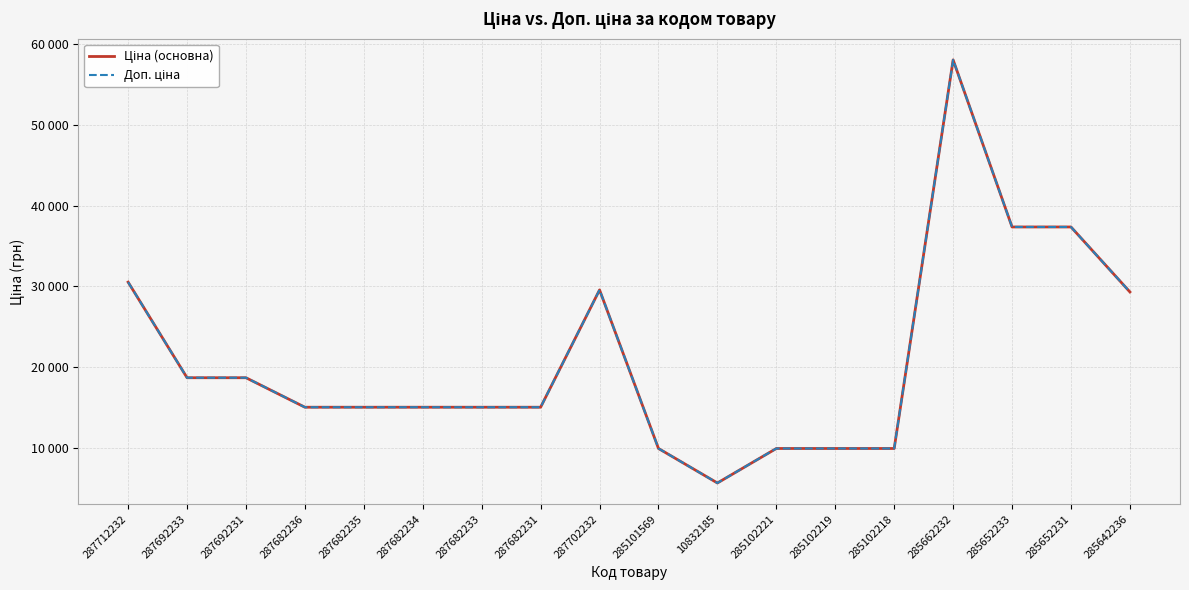

What value does the Доп. ціна series have at 287682236?

15019.2